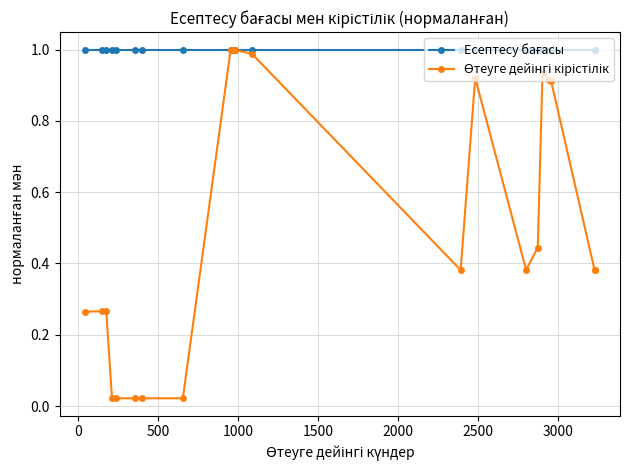

What is the difference between the second highest and second lowest values in the Өтеуге дейінгі кірістілік series?

1.0